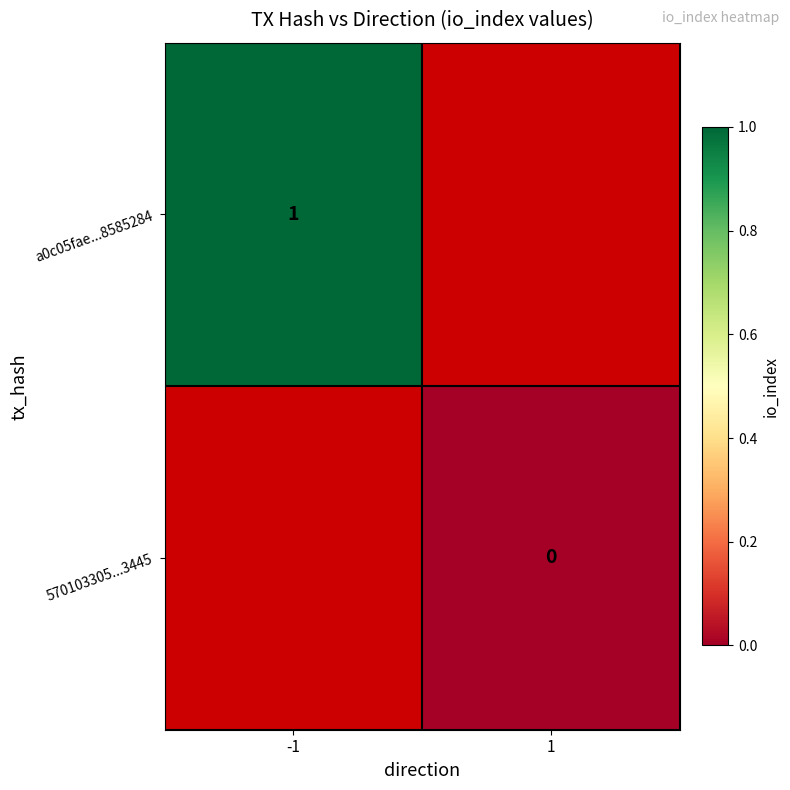

True or false: a0c05fae...8585284 has a value of 0 at -1.

False